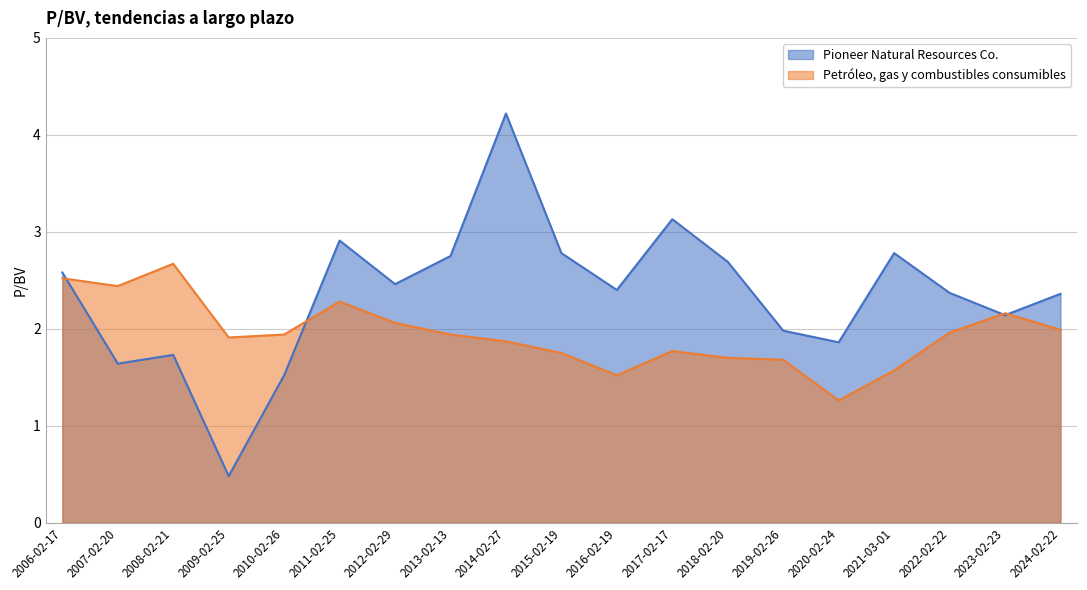

Which category has the lowest value in the Pioneer Natural Resources Co. series?

2009-02-25